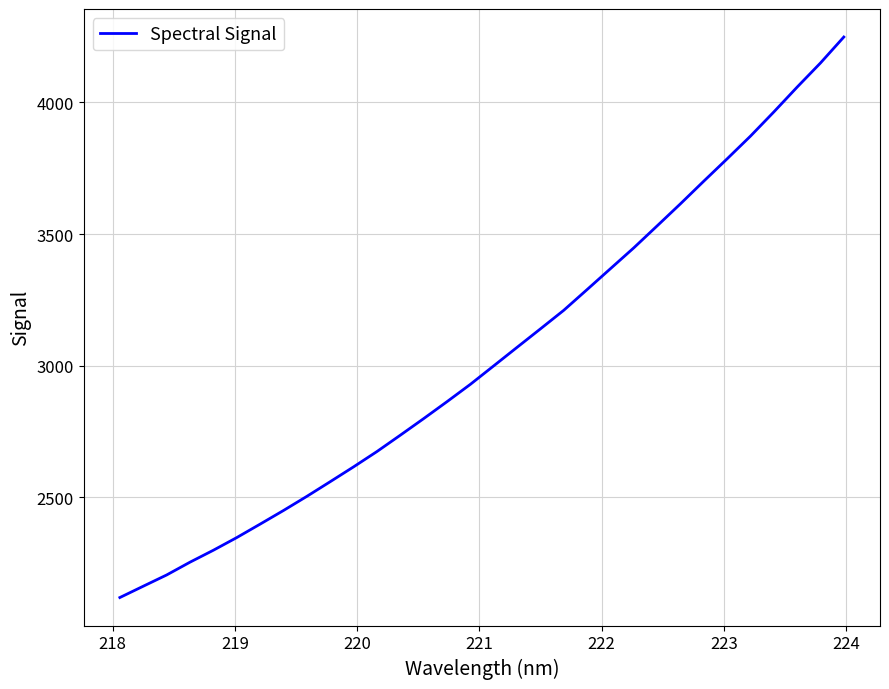

What is the smallest value displayed?

2117.9